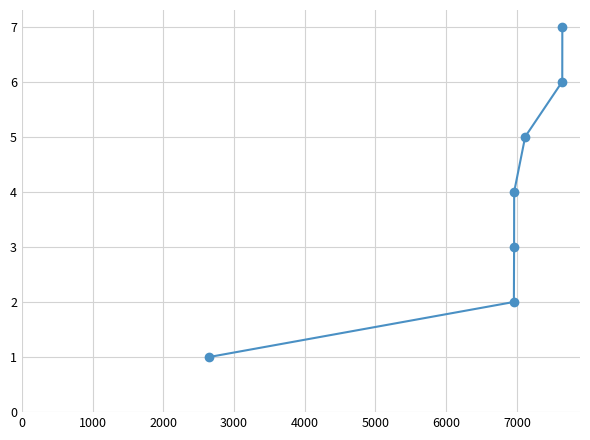

What is the sum of all values?

28